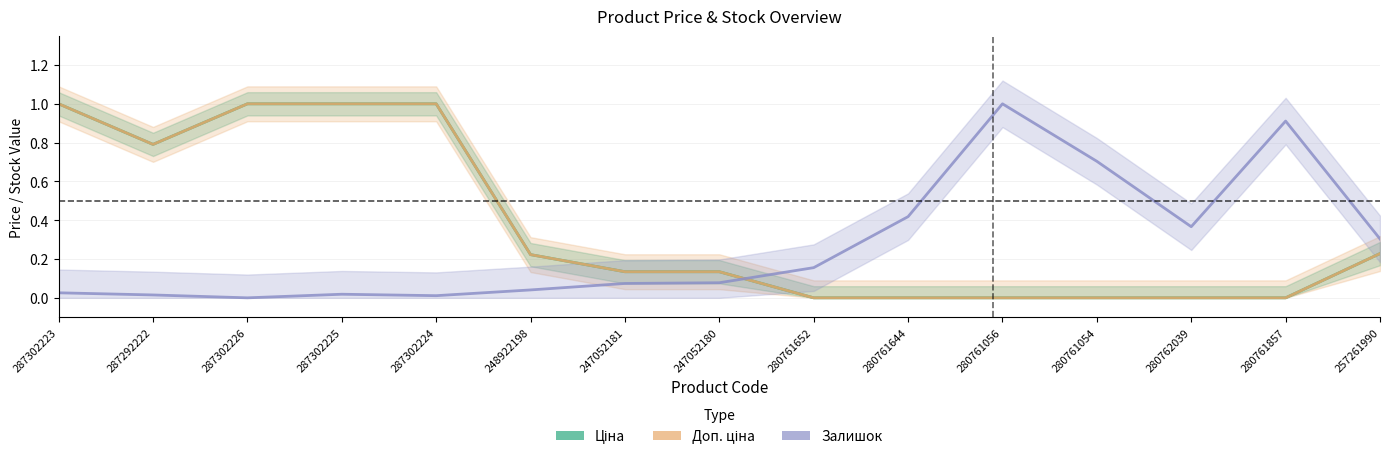

At which category does Залишок reach its first local peak?

287302225